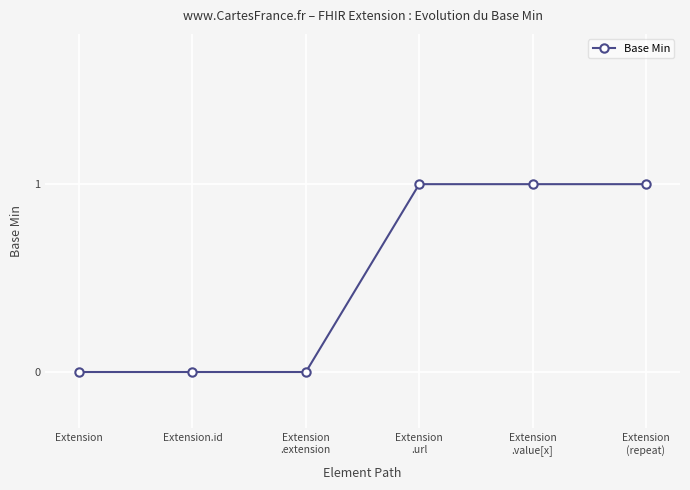

Is this an area chart (filled region under the line)?

No